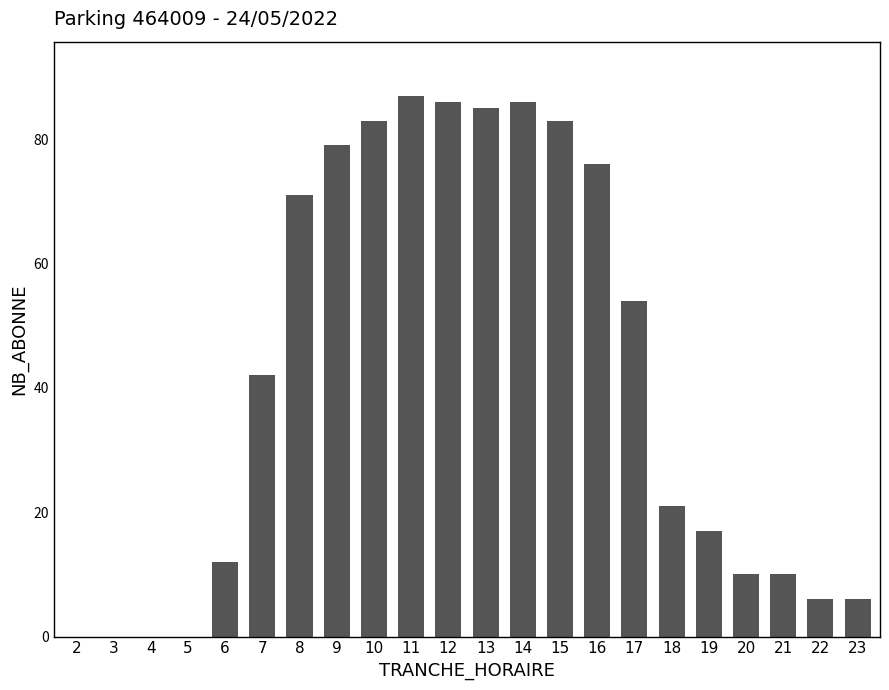

Are the bars grouped side by side (vs. stacked)?

No